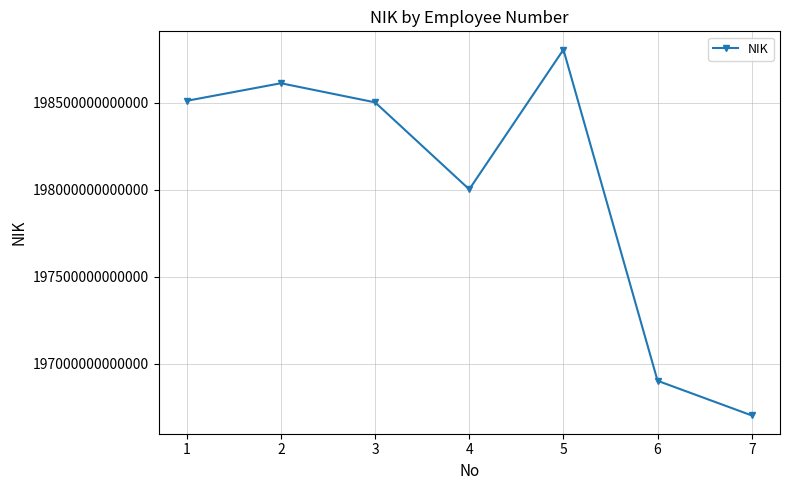

Approximately how many times larger is the value at 2 compared to 1?

1.0